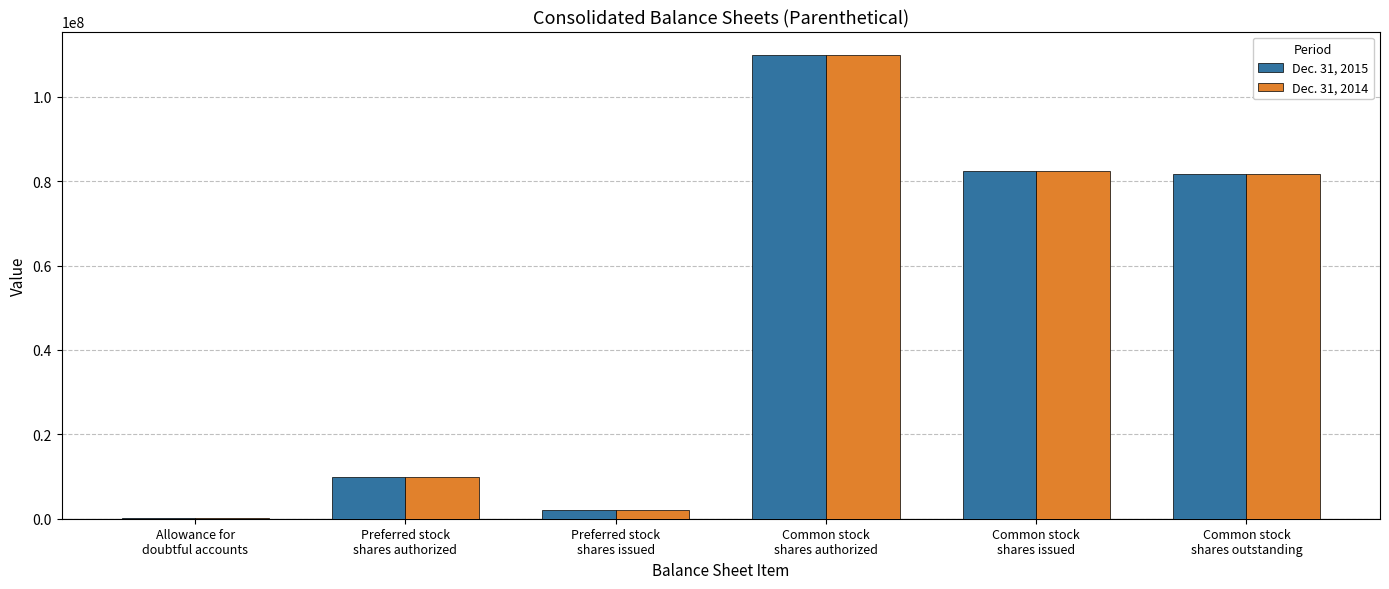

What is the maximum value shown in the chart?

110000000